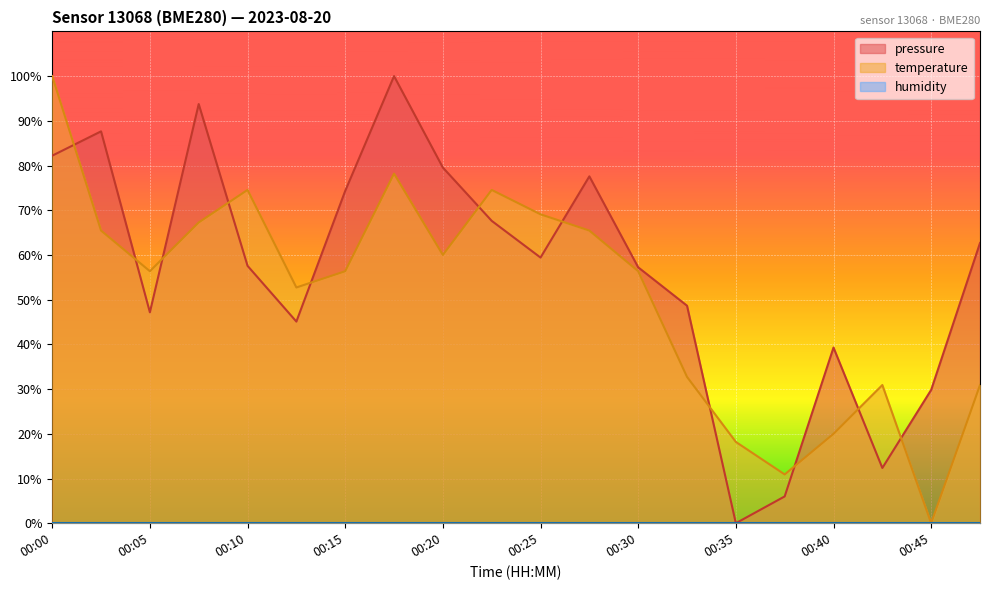

What is the approximate value of temperature at 00:20?

60.0